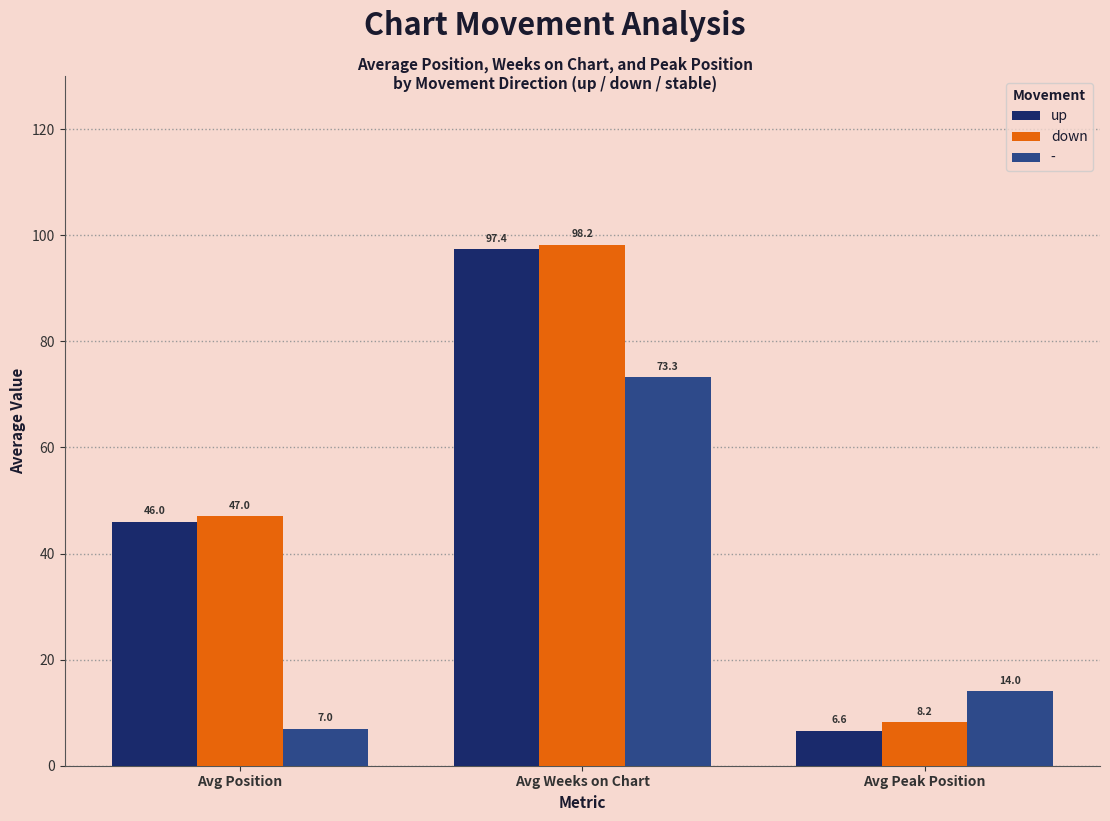

List the series in order of their peak value, highest first.

down, up, -